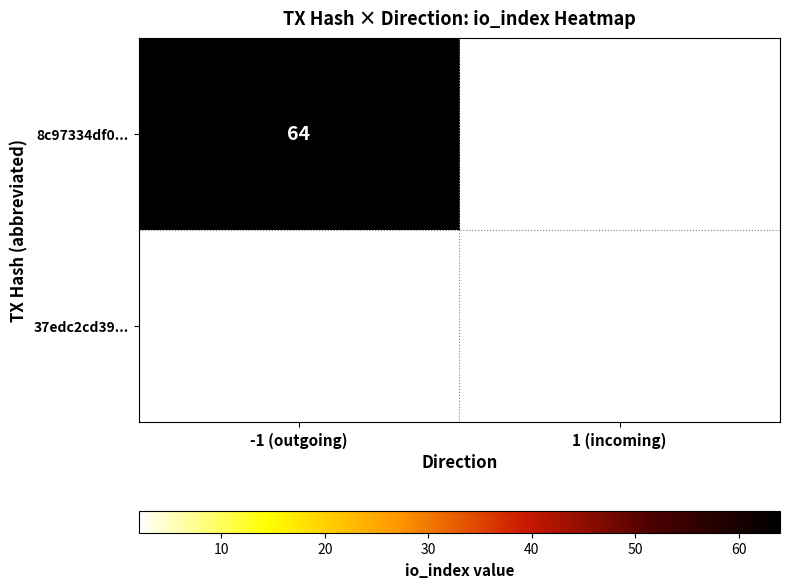

The 37edc2cd39... series shows 3 at 1 (incoming). True or false?

False